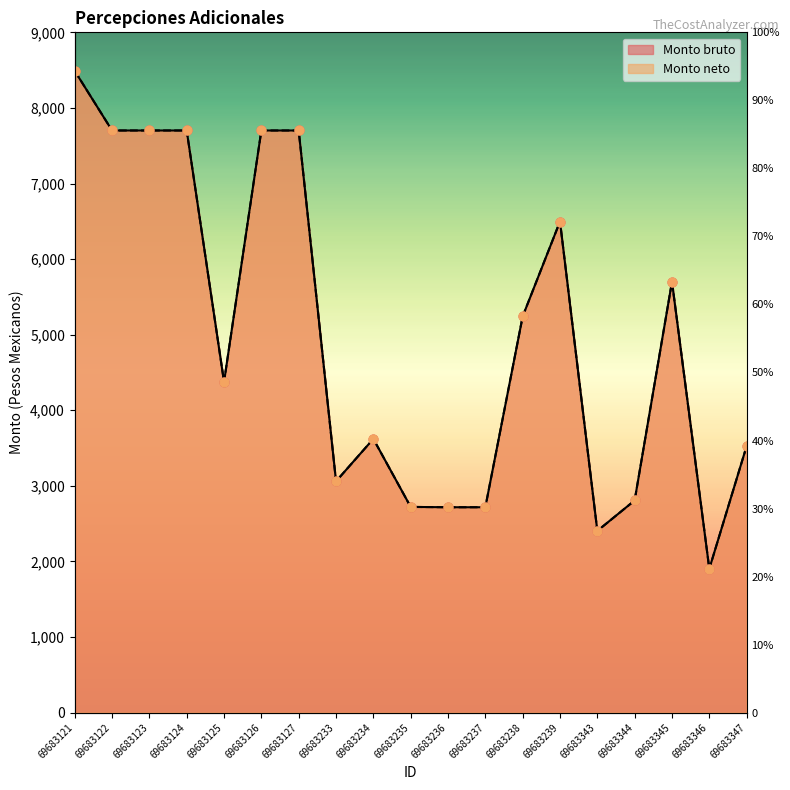

Is the value of Monto bruto at 69683126 greater than the value of Monto neto at 69683124?

No